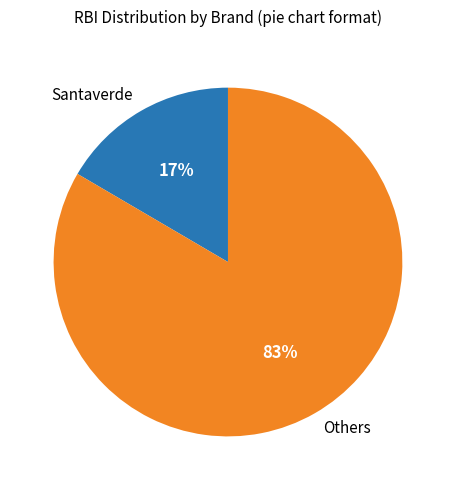

To the nearest percent, what is the average slice percentage?

50%